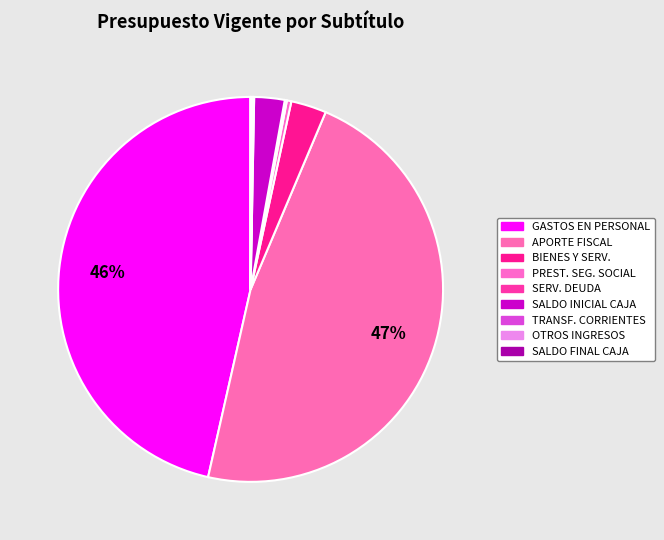

Is there a majority slice in this chart?

No